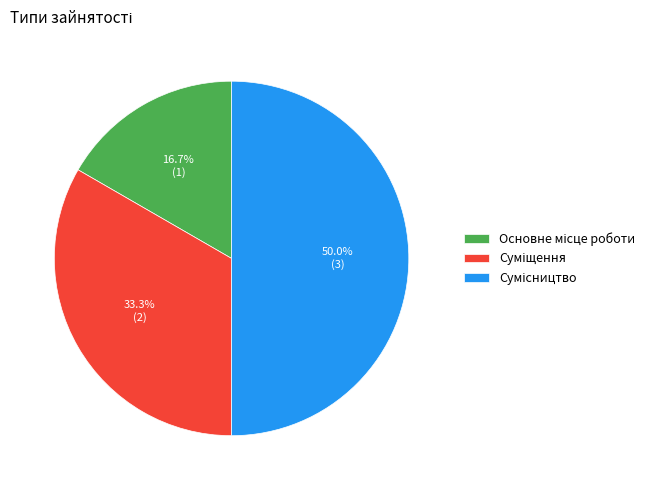

What percentage is the Основне місце роботи slice, to the nearest percent?

17%